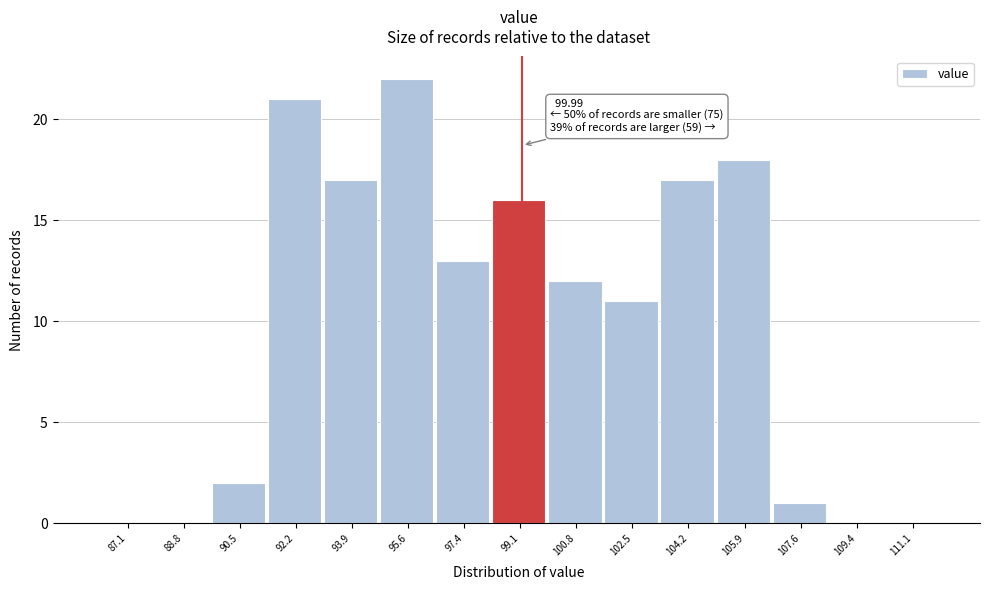

Reading left to right, transcribe all the data shown in this chart.

87.1=0	88.8=0	90.5=2	92.2=21	93.9=17	95.6=22	97.4=13	99.1=16	100.8=12	102.5=11	104.2=17	105.9=18	107.6=1	109.4=0	111.1=0